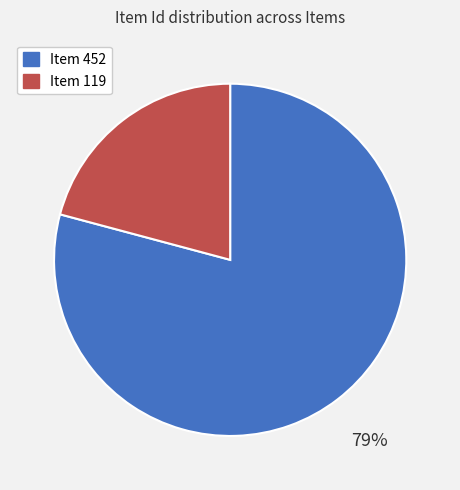

Which category accounts for the majority?

Item 452